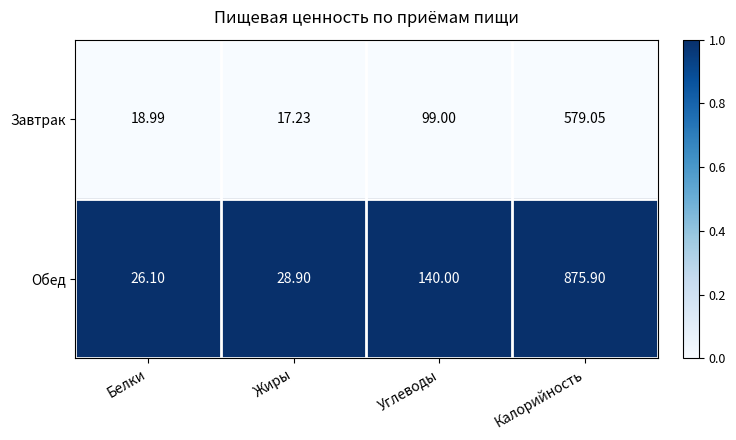

Rank the series by their average value, from highest to lowest.

Обед, Завтрак